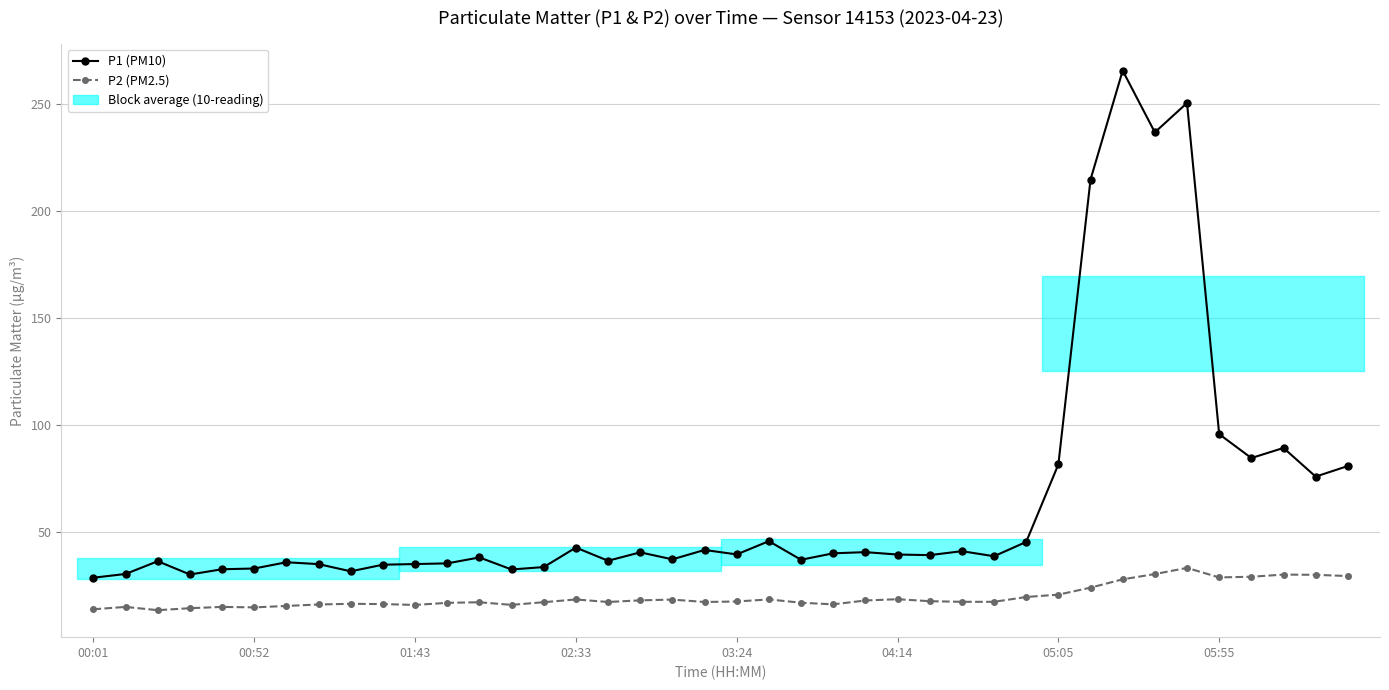

Count the number of categories in the chart.

40